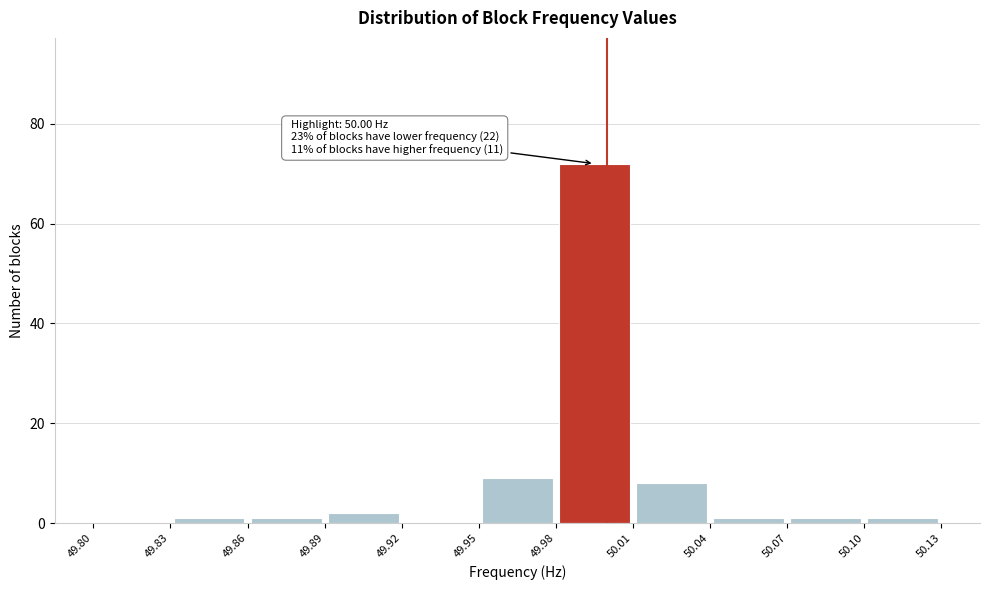

Which range on the x-axis has the tallest bar?

49.98 to 50.01